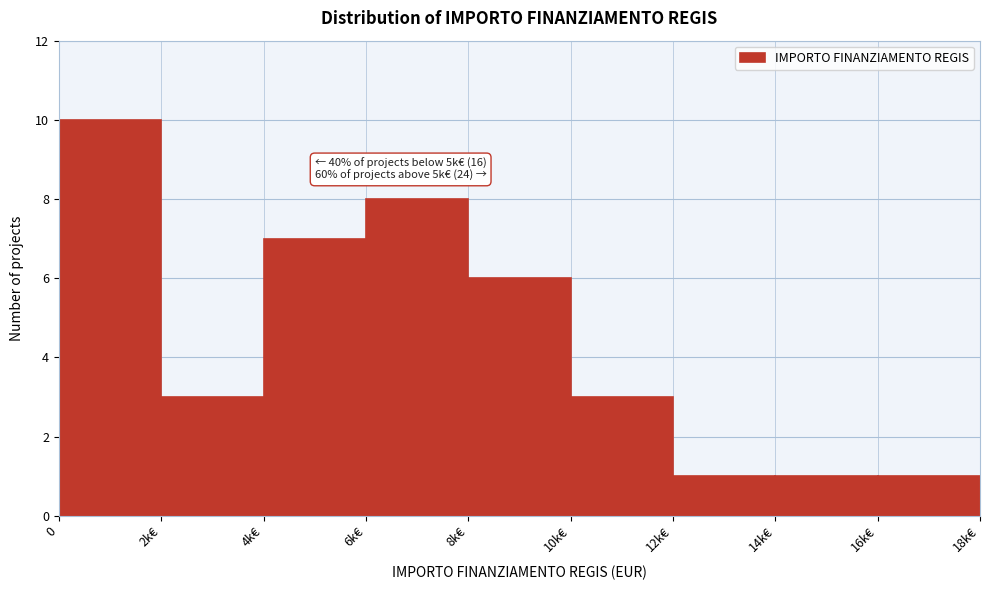

Reading left to right, transcribe all the data shown in this chart.

10	3	7	8	6	3	1	1	1